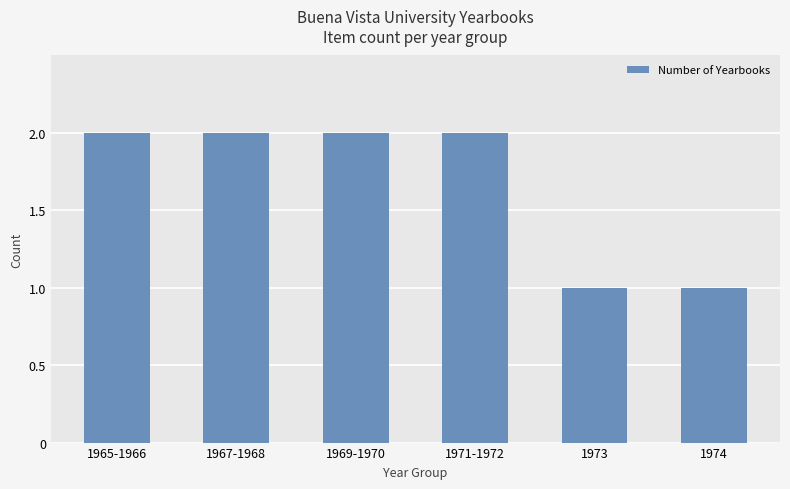

What is the average value?

2